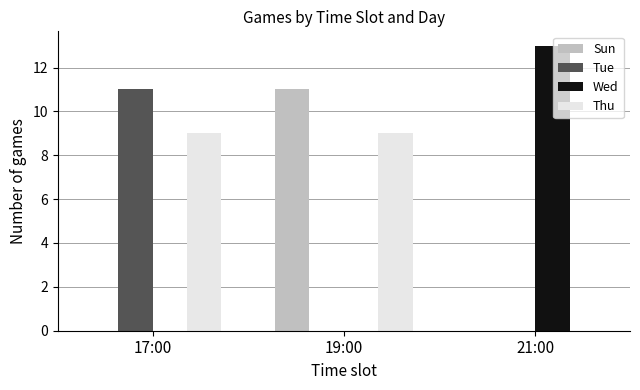

What is the spread (max minus min) of values at 19:00?

11